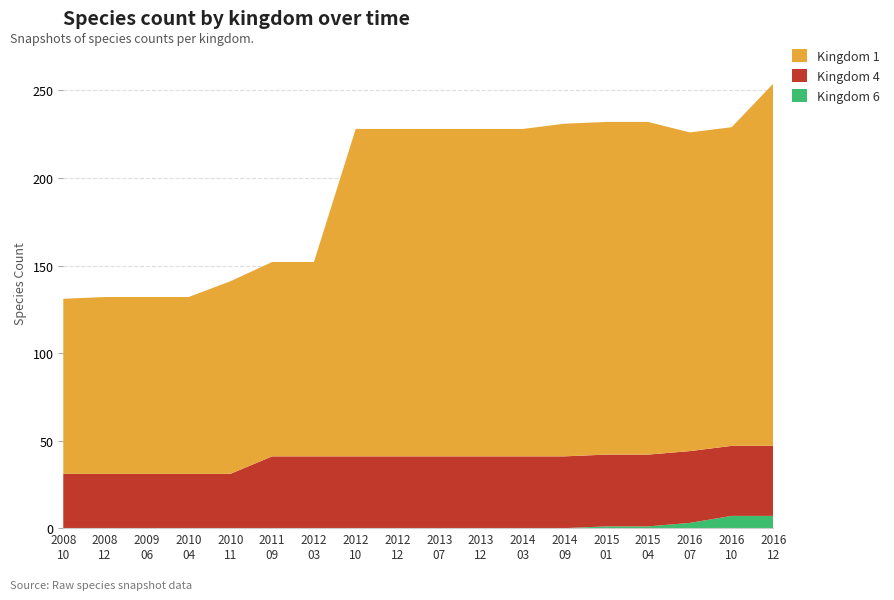

Reading left to right, transcribe all the data shown in this chart.

Kingdom 1: 2008-10-10=100	2008-12-17=101	2009-06-17=101	2010-04-01=101	2010-11-17=110	2011-09-05=111	2012-03-26=111	2012-10-31=187	2012-12-11=187	2013-07-09=187	2013-12-20=187	2014-03-28=187	2014-09-08=190	2015-01-19=190	2015-04-09=190	2016-07-04=182	2016-10-07=182	2016-12-27=207
Kingdom 4: 2008-10-10=31	2008-12-17=31	2009-06-17=31	2010-04-01=31	2010-11-17=31	2011-09-05=41	2012-03-26=41	2012-10-31=41	2012-12-11=41	2013-07-09=41	2013-12-20=41	2014-03-28=41	2014-09-08=41	2015-01-19=41	2015-04-09=41	2016-07-04=41	2016-10-07=40	2016-12-27=40
Kingdom 6: 2008-10-10=0	2008-12-17=0	2009-06-17=0	2010-04-01=0	2010-11-17=0	2011-09-05=0	2012-03-26=0	2012-10-31=0	2012-12-11=0	2013-07-09=0	2013-12-20=0	2014-03-28=0	2014-09-08=0	2015-01-19=1	2015-04-09=1	2016-07-04=3	2016-10-07=7	2016-12-27=7